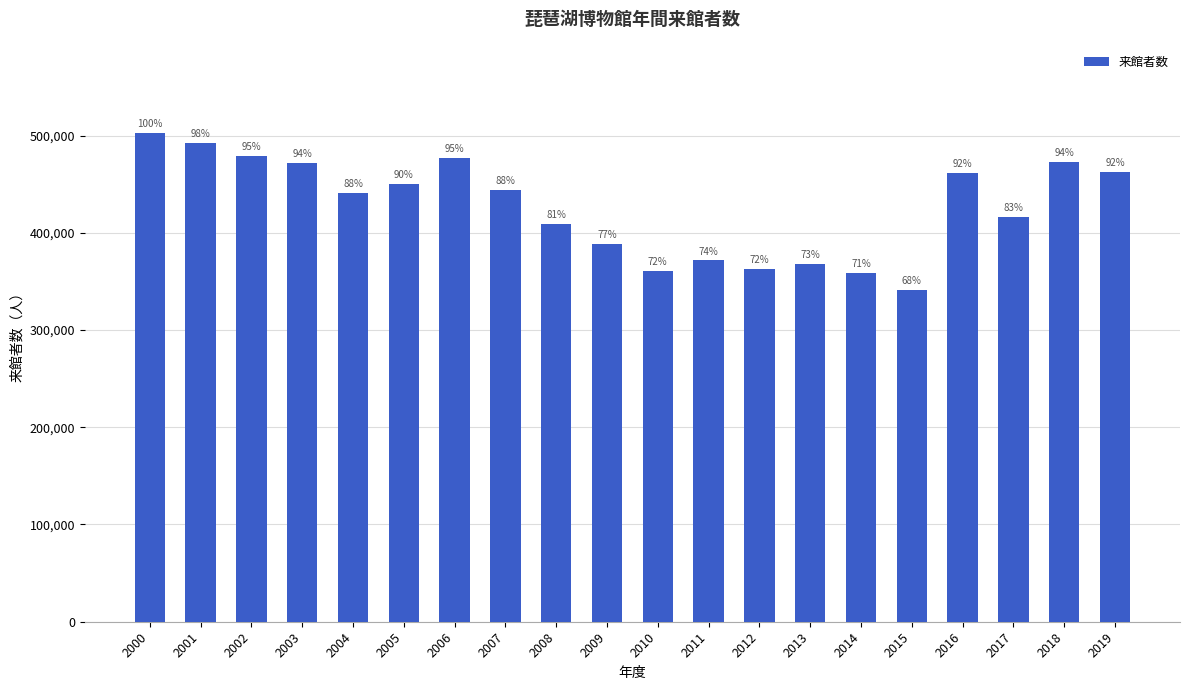

How many bars are there in total?

20